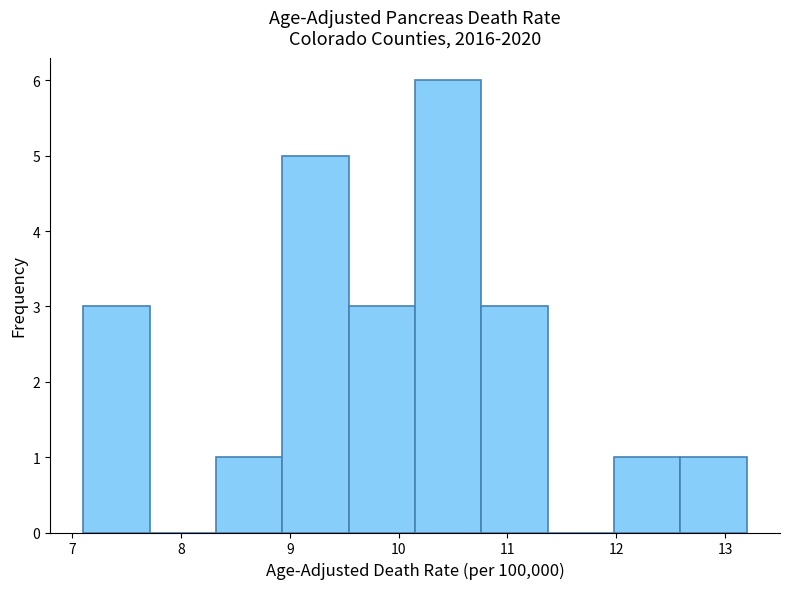

Reading left to right, transcribe this chart: for each bar, give the range it covers on the x-axis and its height. Neither the bar edges nor the heights are printed on the chart, so give them approximately, as read against the axes.

7.10 to 7.71: 3
7.71 to 8.32: 0
8.32 to 8.93: 1
8.93 to 9.54: 5
9.54 to 10.15: 3
10.15 to 10.76: 6
10.76 to 11.37: 3
11.37 to 11.98: 0
11.98 to 12.59: 1
12.59 to 13.20: 1